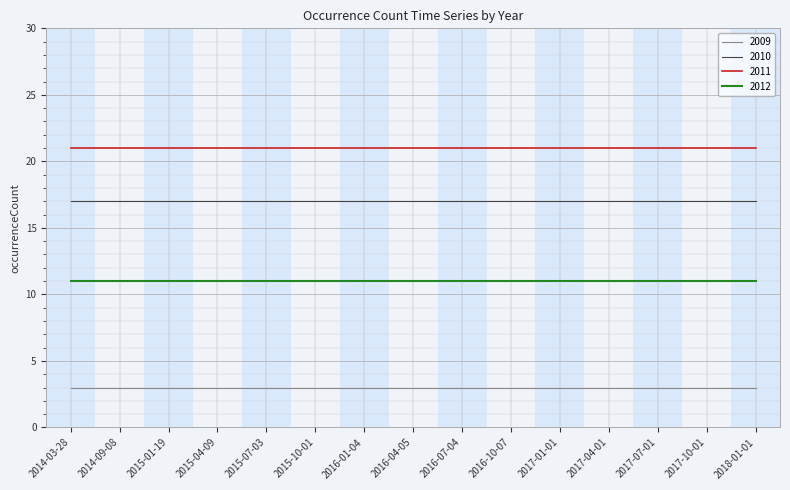

What is the spread (max minus min) of values at 2015-07-03?

18